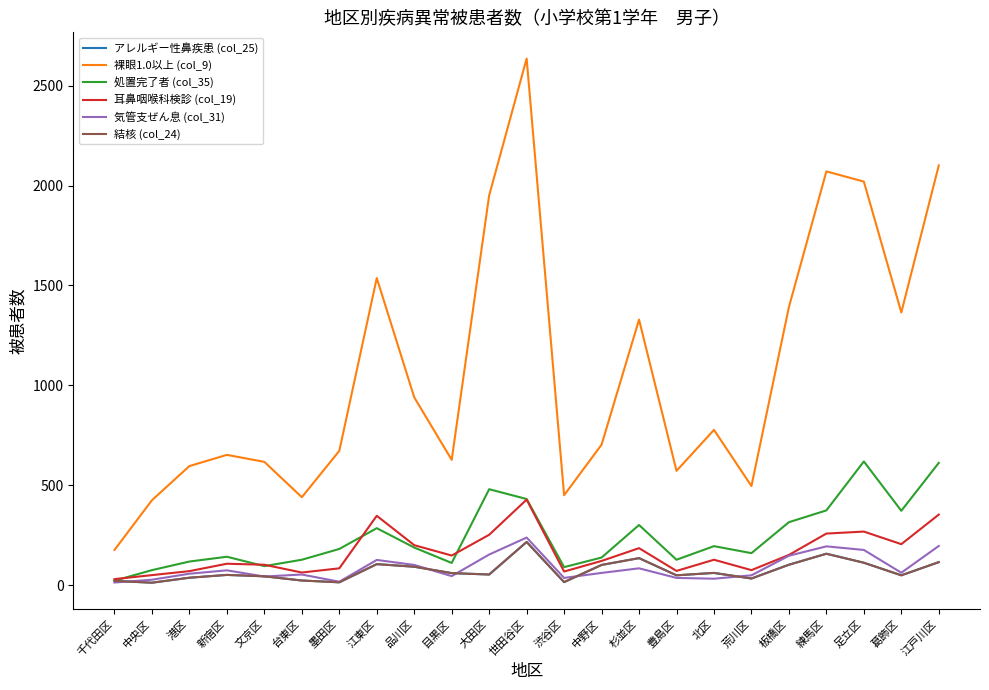

Which category has the lowest value across all series?

中央区